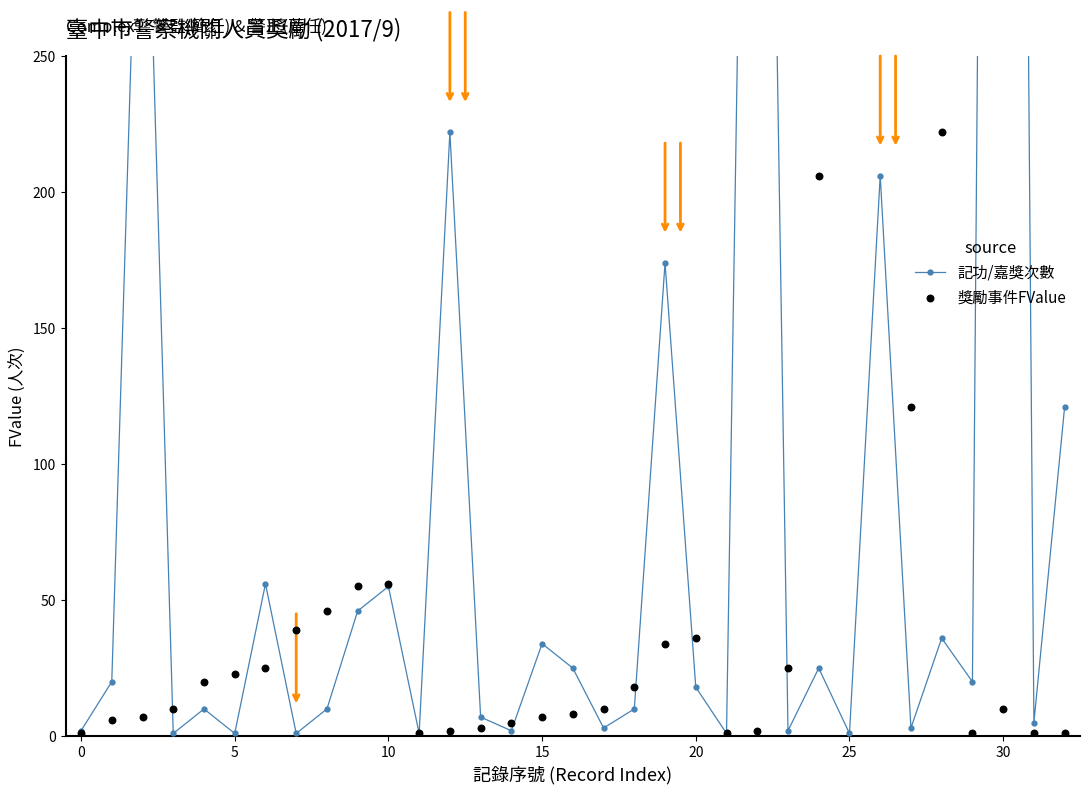

Which series reaches the minimum Y coordinate?

記功/嘉獎次數